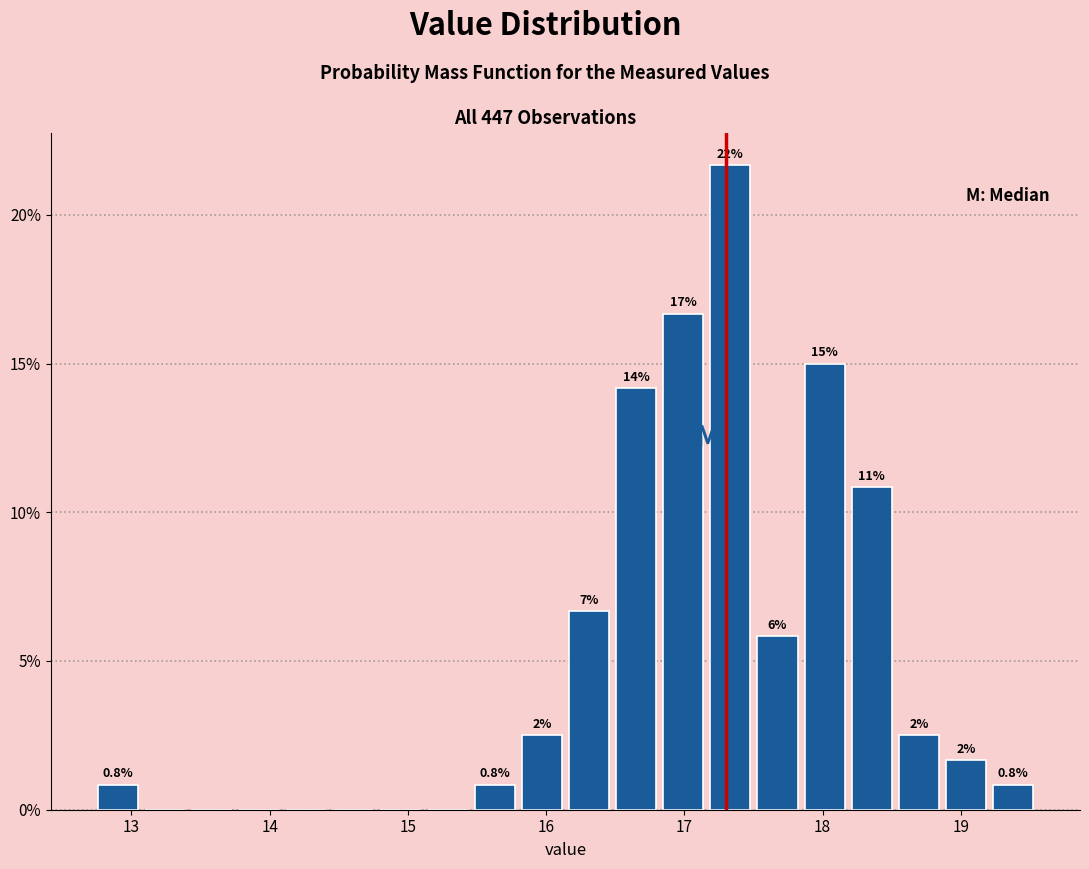

Around what value on the x-axis is the tallest bar? Give the approximate position of its centre, as read against the axis.

17.3